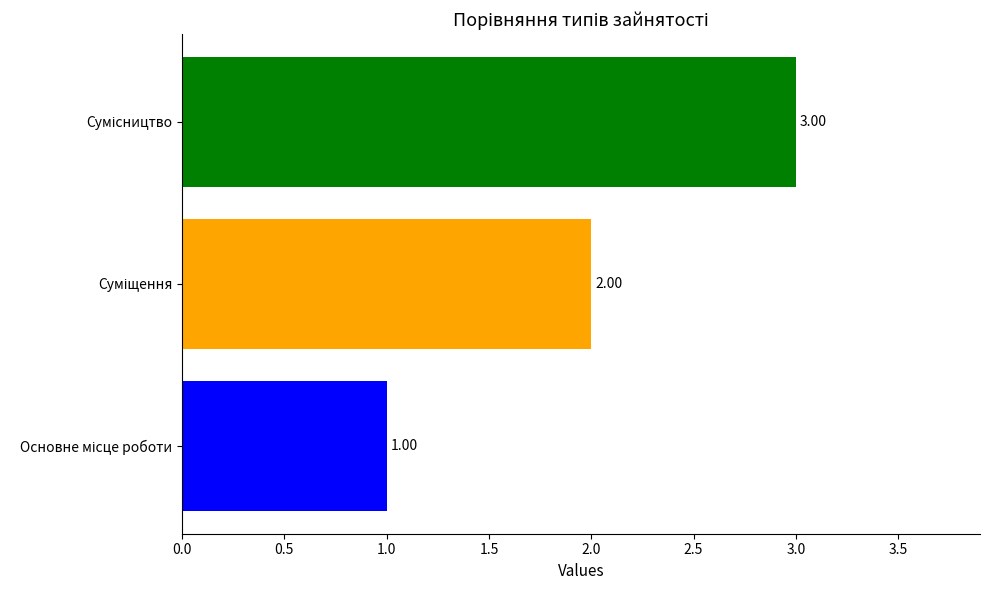

What is the sum of all values?

6